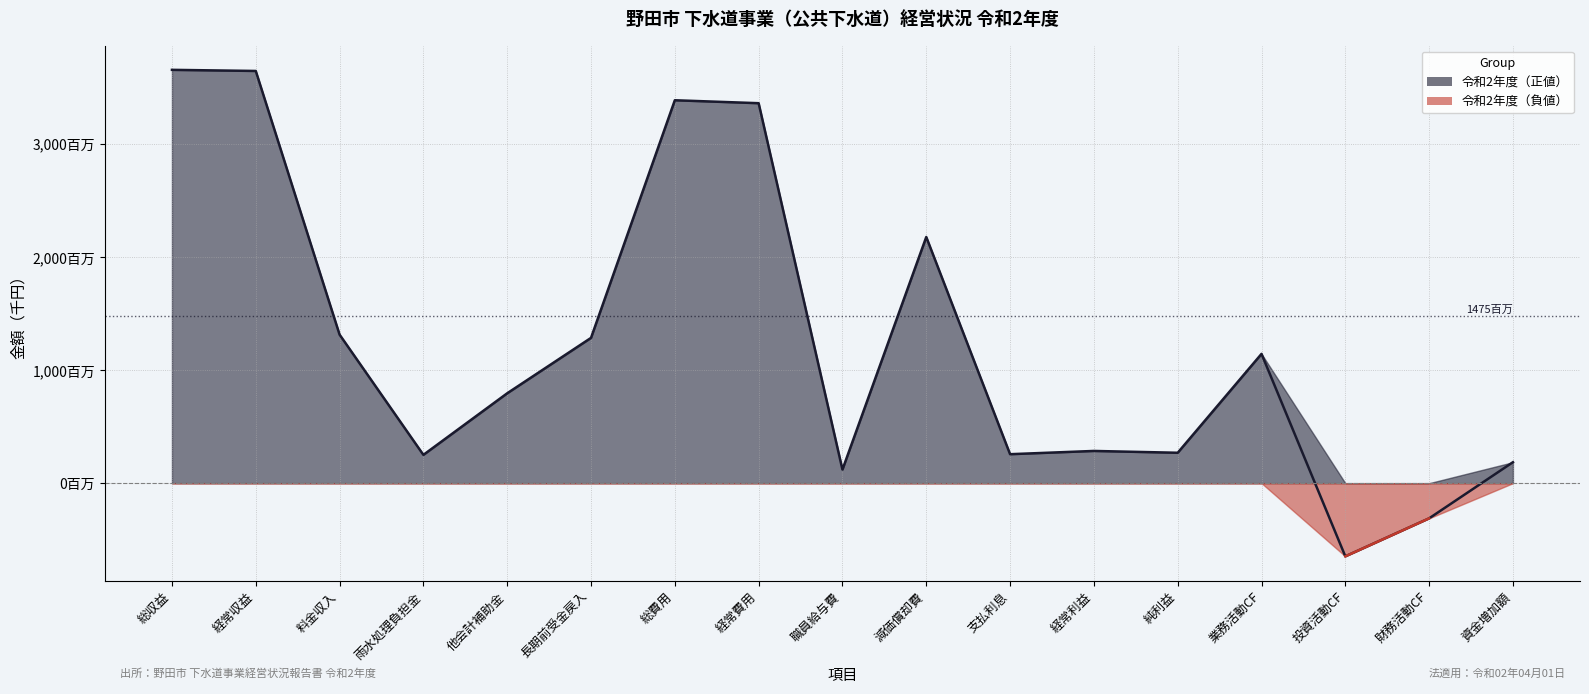

What is the average value of the 令和2年度（正値）_line series?

1245168.8